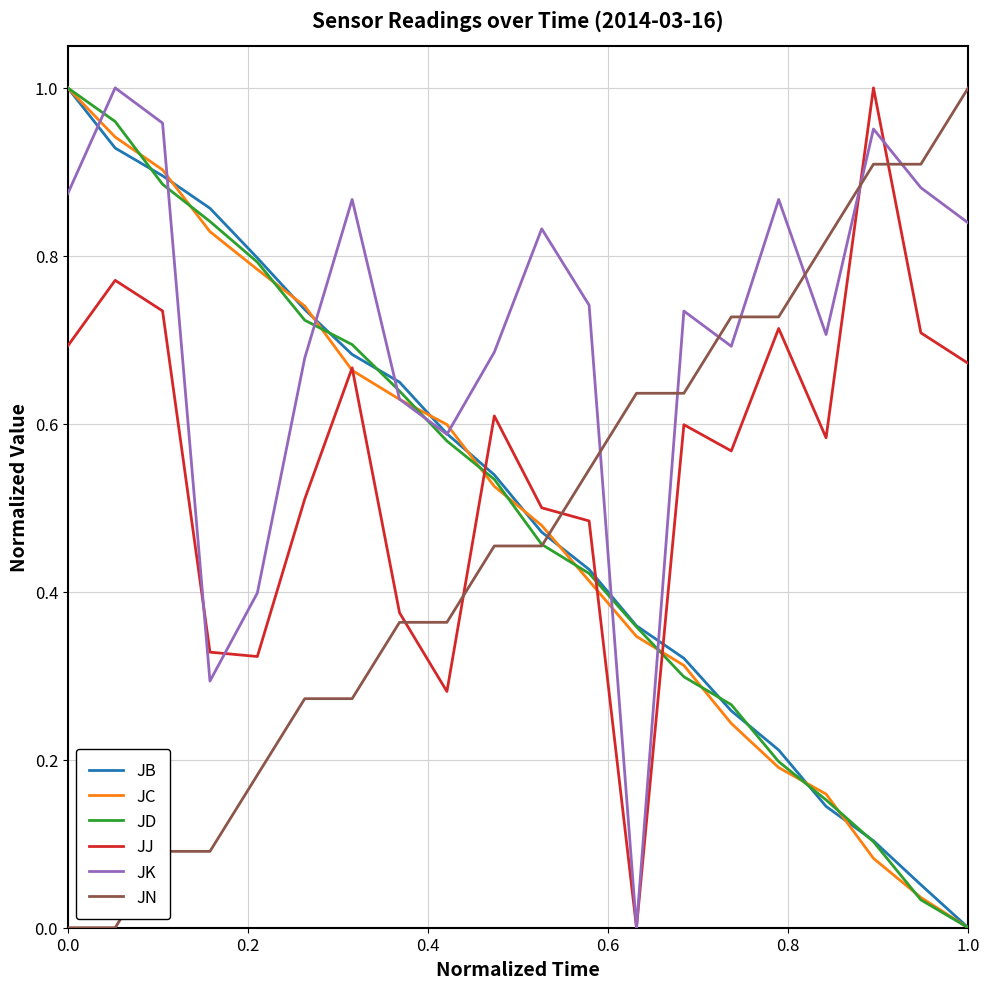

Which series has the largest total across all categories?

JK